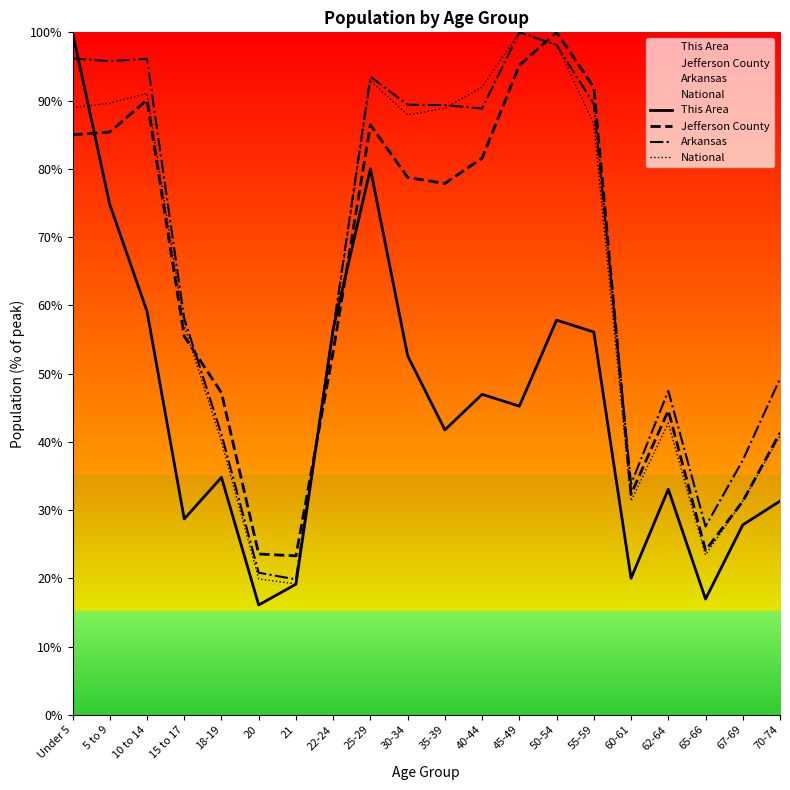

The National series shows 40.4 at 65-66. True or false?

False